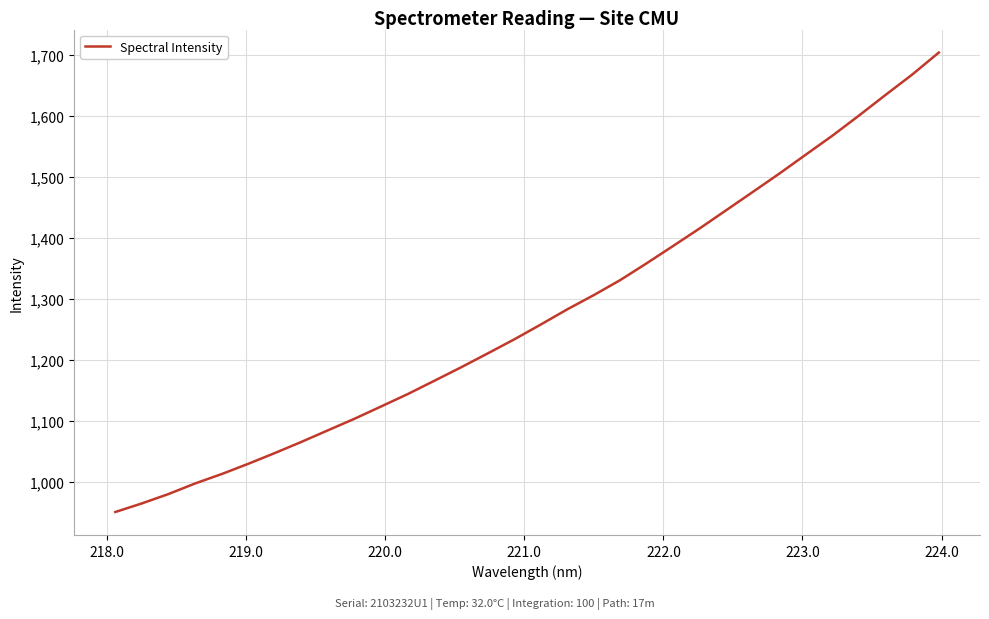

What is the minimum value shown in the chart?

951.1